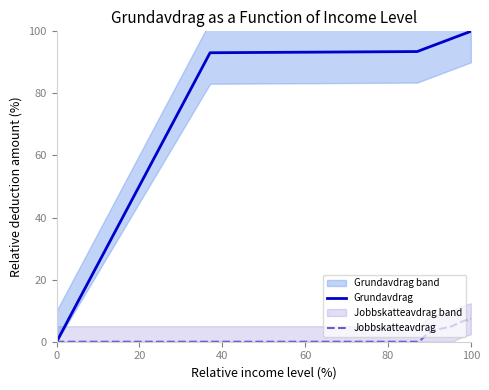

Reading right to left, list all the values displayed in this chart.

Grundavdrag: 100.0	99.6	99.2	98.9	98.5	98.1	97.7	97.3	96.9	96.6	96.2	95.8	95.4	95.0	94.6	94.3	93.9	93.5	93.1	0.0
Jobbskatteavdrag: 7.4	7.1	6.7	6.4	6.0	5.5	5.0	4.8	4.5	4.3	4.1	3.8	3.6	3.0	2.3	1.4	0.4	0.0	0.0	0.0